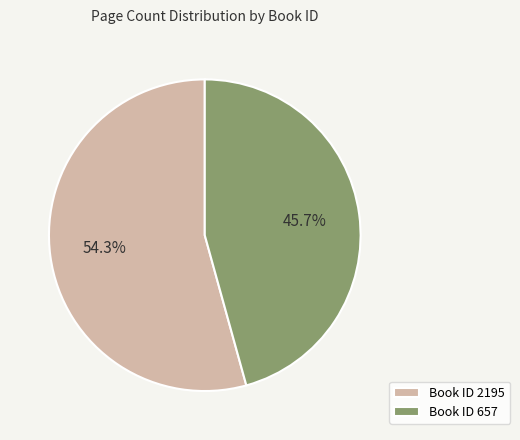

Rank the categories by value from highest to lowest.

Book ID 2195, Book ID 657